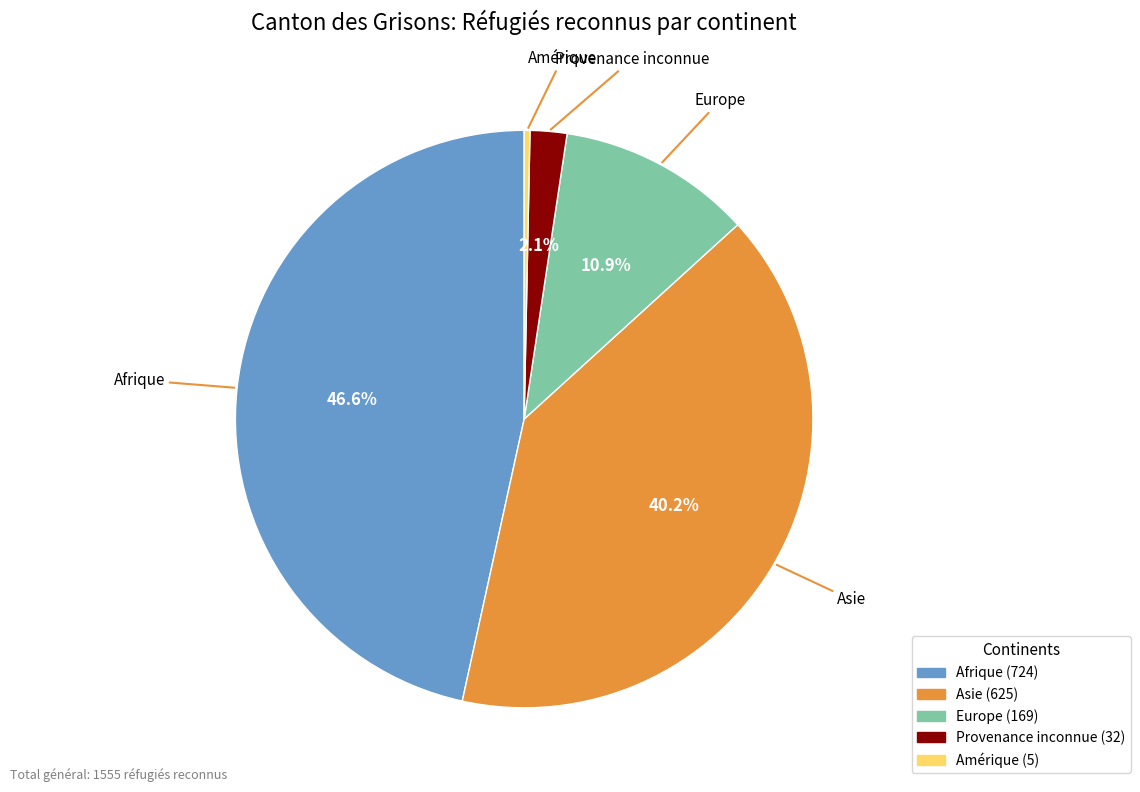

What percentage is NOT represented by Asie?

59.8%